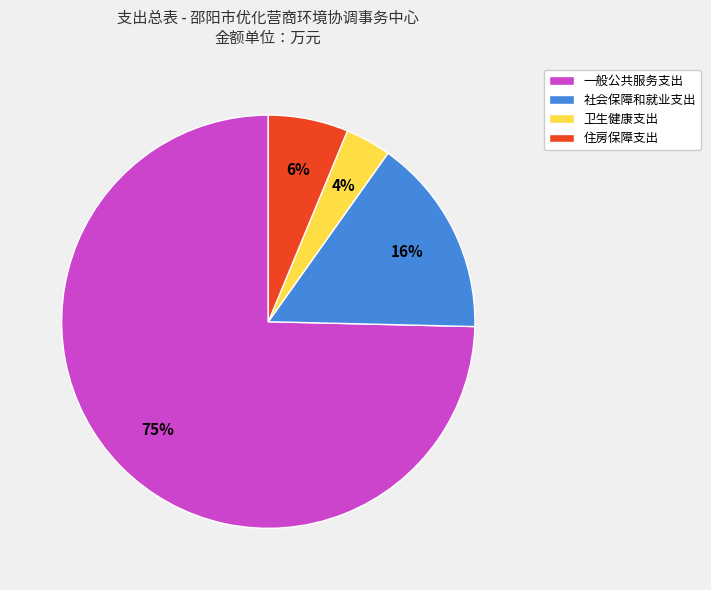

Which has a higher value, 卫生健康支出 or 一般公共服务支出?

一般公共服务支出